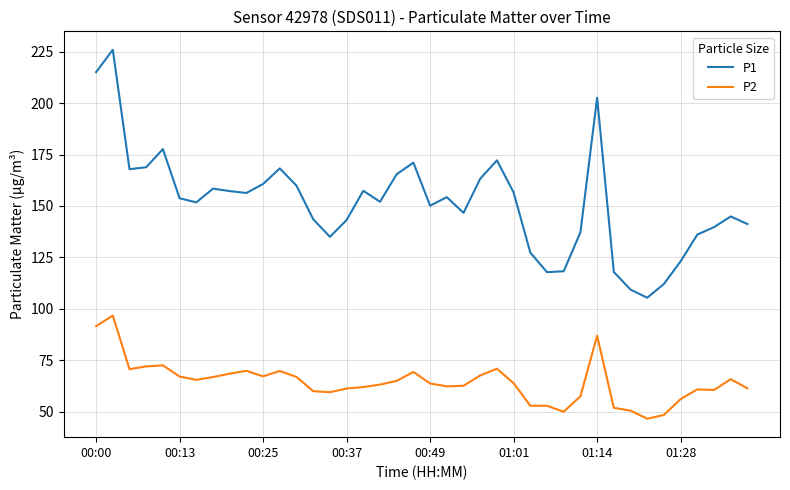

Rank the series by their average value, from highest to lowest.

P1, P2